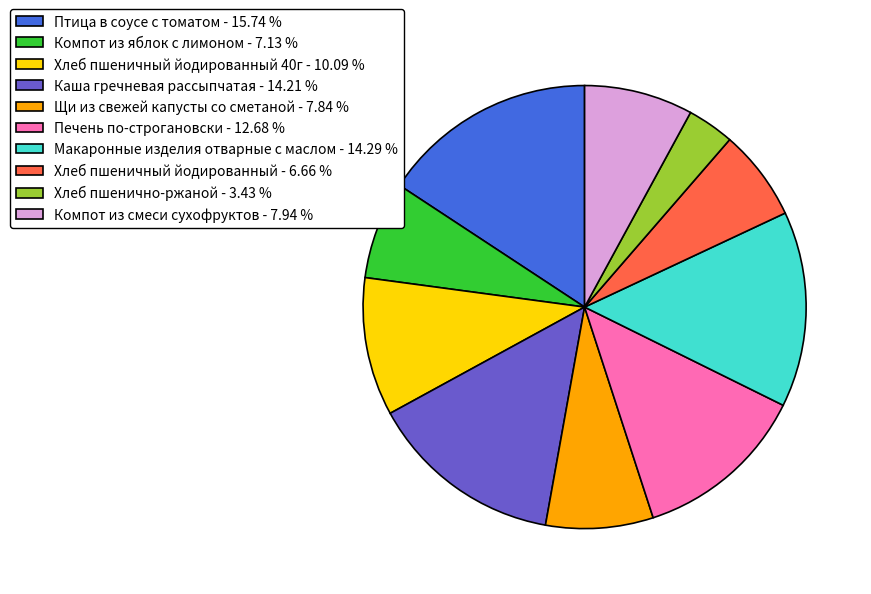

Is there a majority slice in this chart?

No